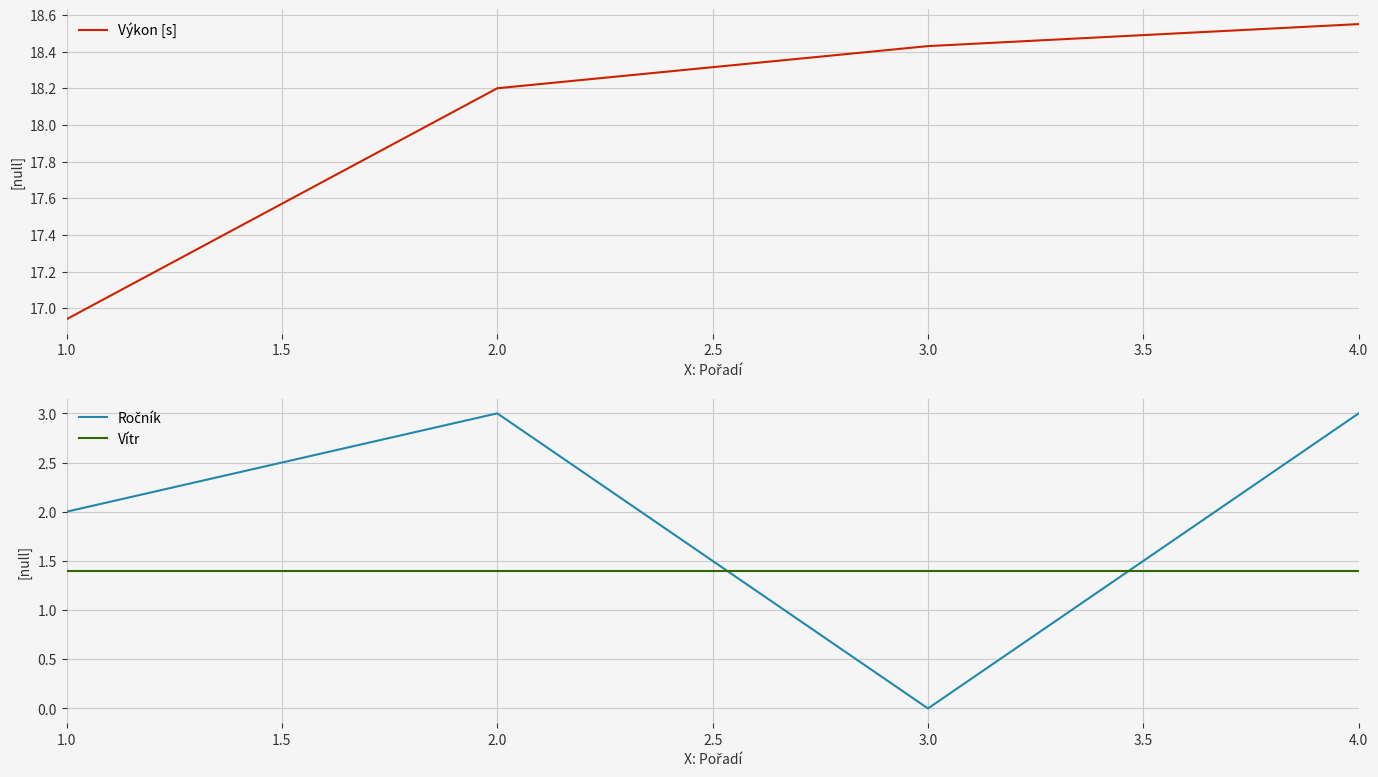

The value of Vítr at 1.0 is 2.3. True or false?

False